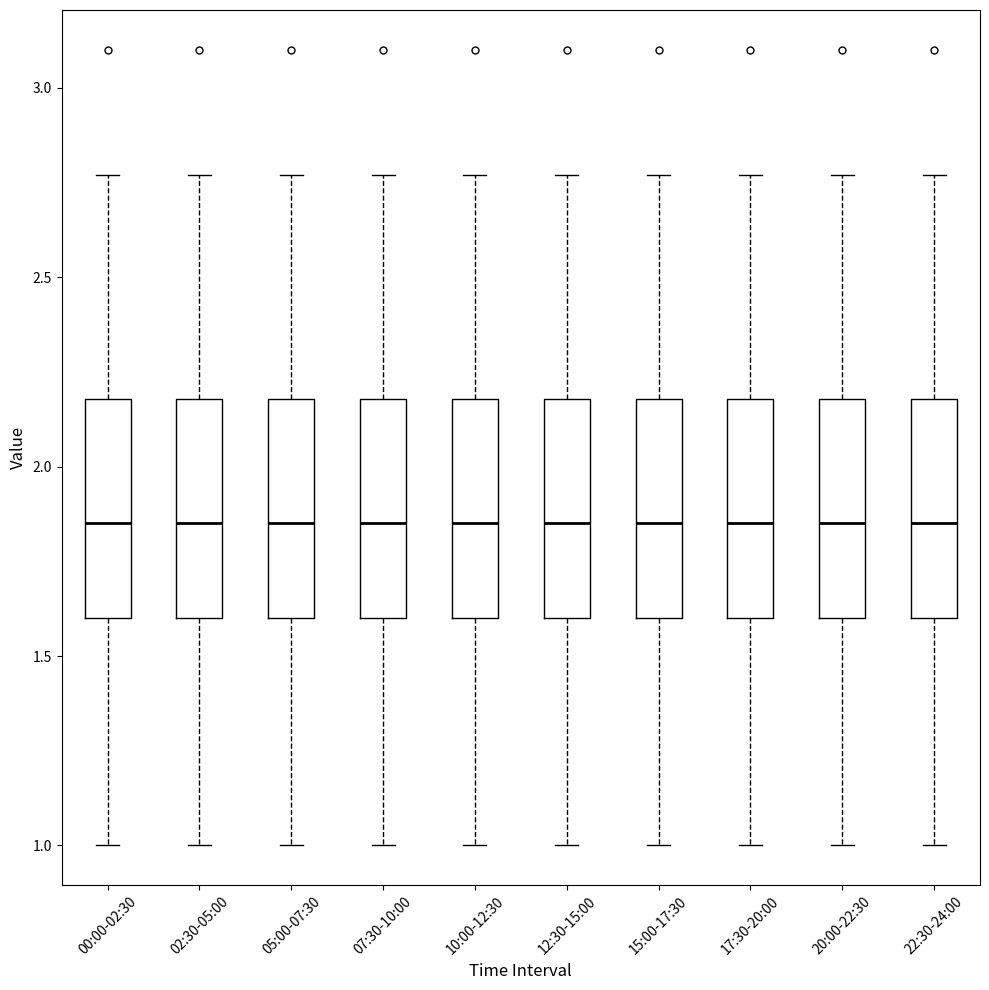

Where does the lower whisker of the box for 02:30-05:00 end on the y-axis? The values are not printed on the chart, so give them approximately, as read against the axis.

1.00